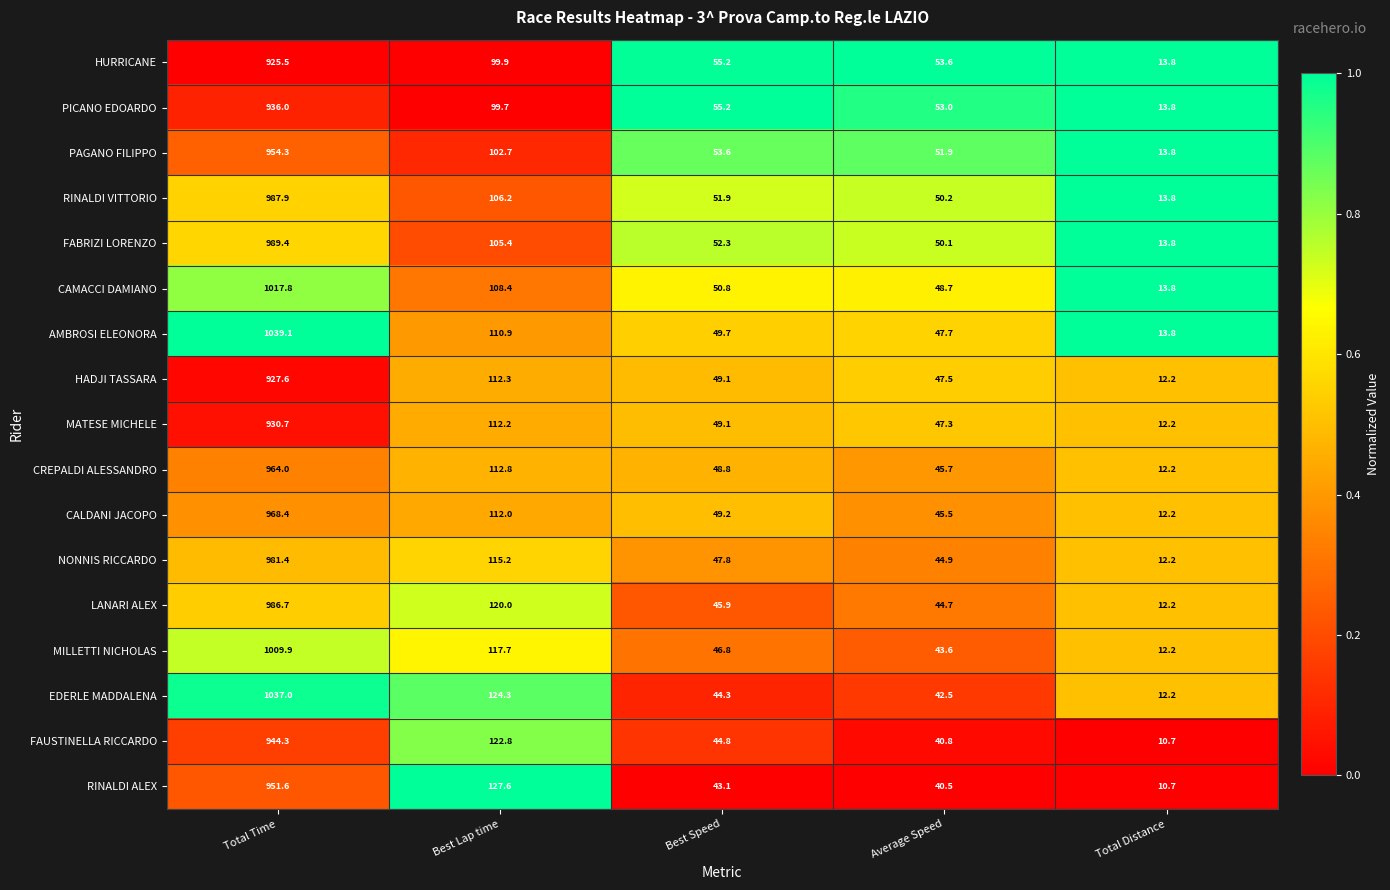

Which series has the largest total across all categories?

AMBROSI ELEONORA